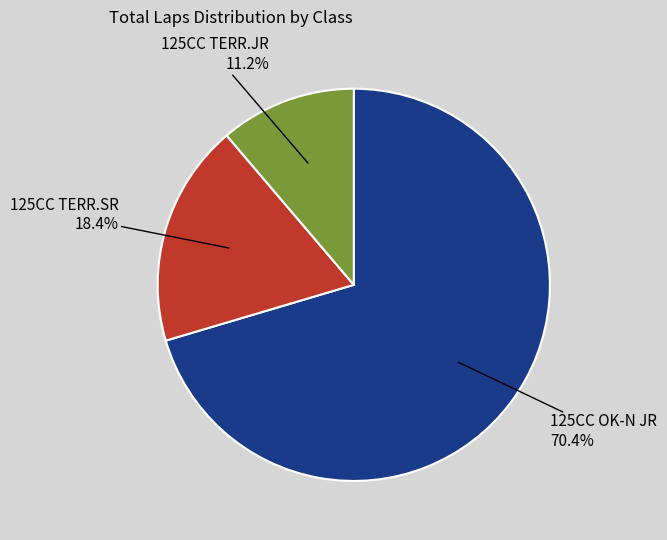

Count the number of slices in the pie.

3